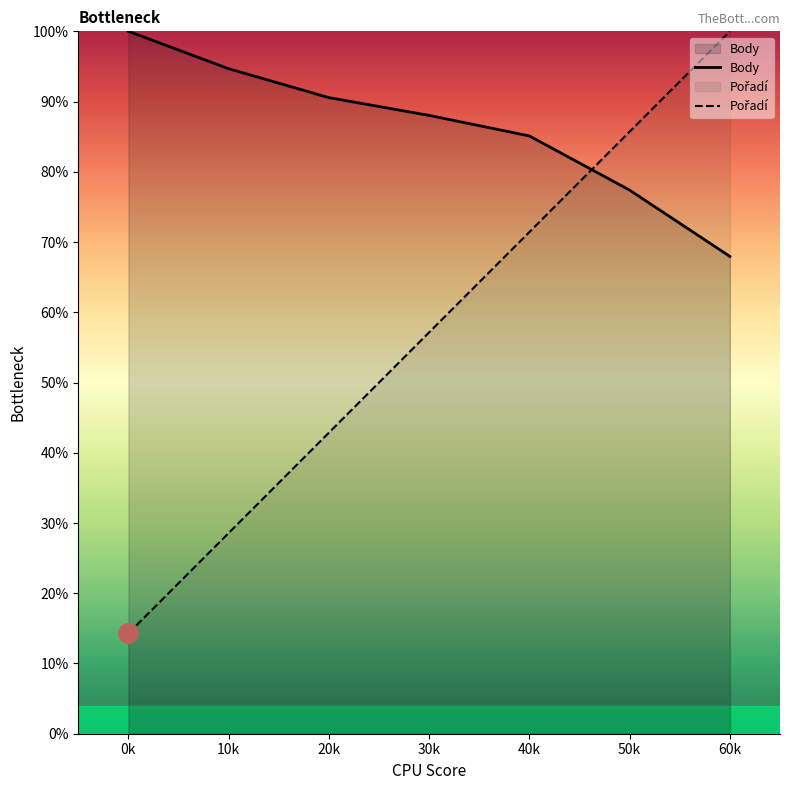

How many intersections are there between Pořadí and Body?

1